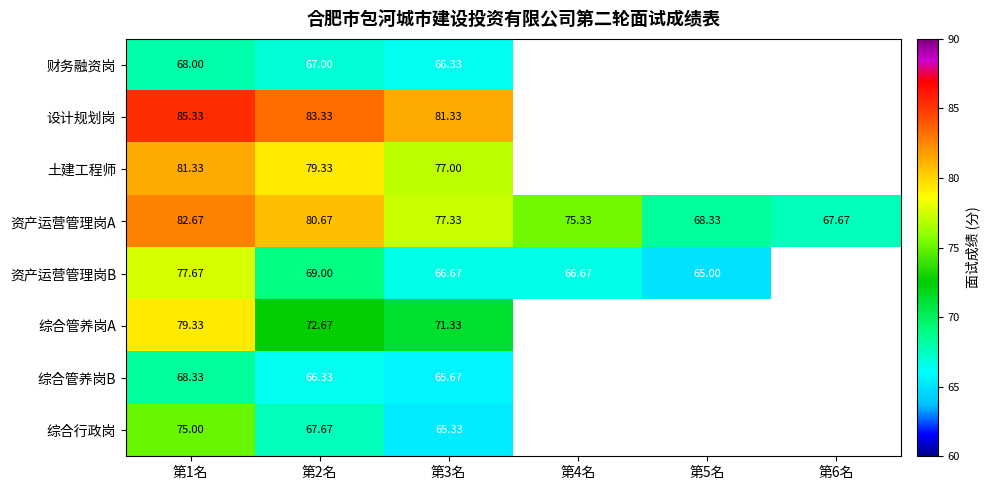

What value does the 资产运营管理岗A series have at 第6名?

67.7